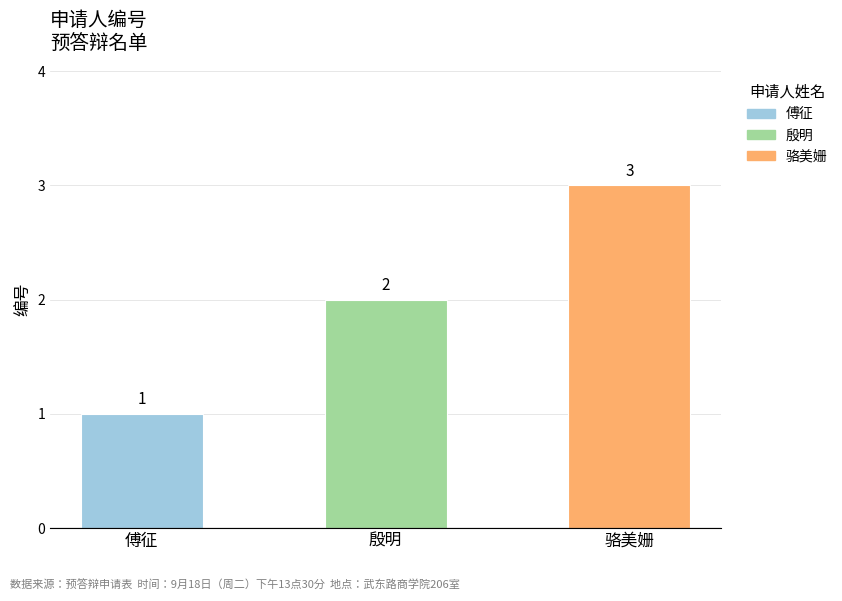

What is the average value?

2